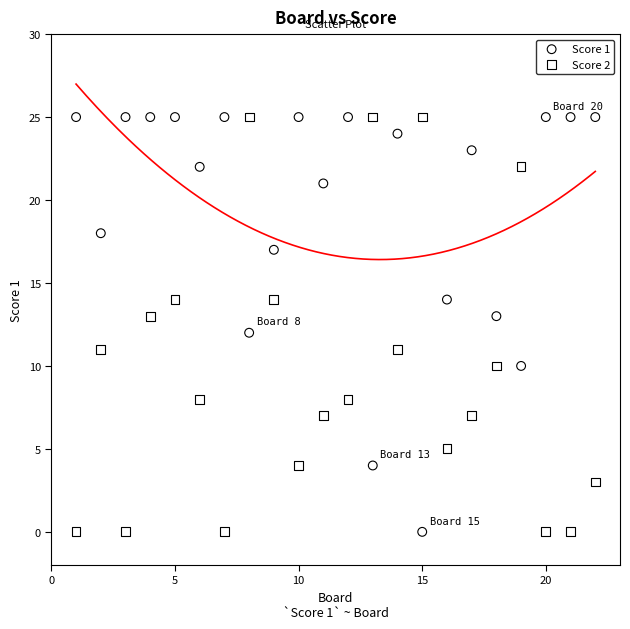

What is the X range (max minus min) for the scatter plot?

21